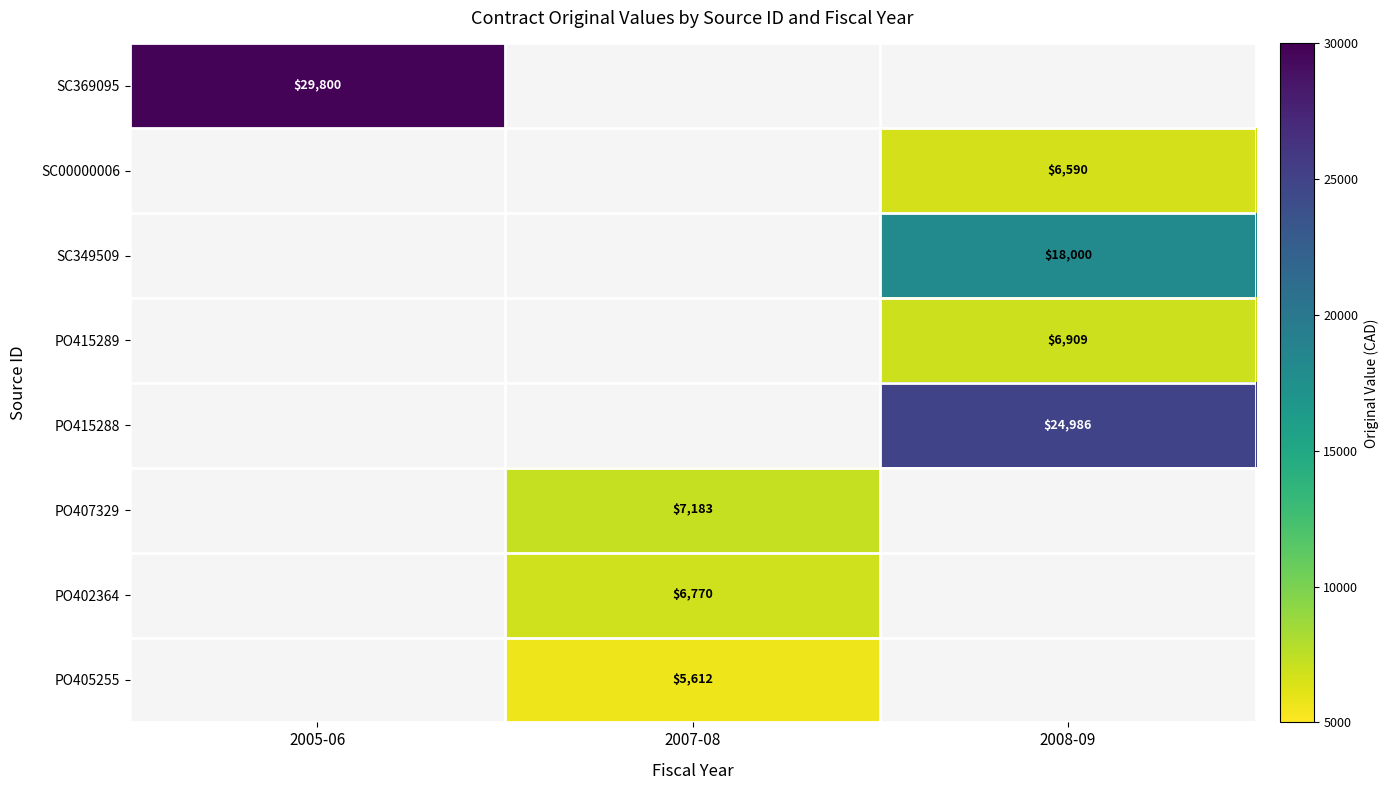

Is the value of PO415288 at 2008-09 greater than the value of PO407329 at 2007-08?

Yes